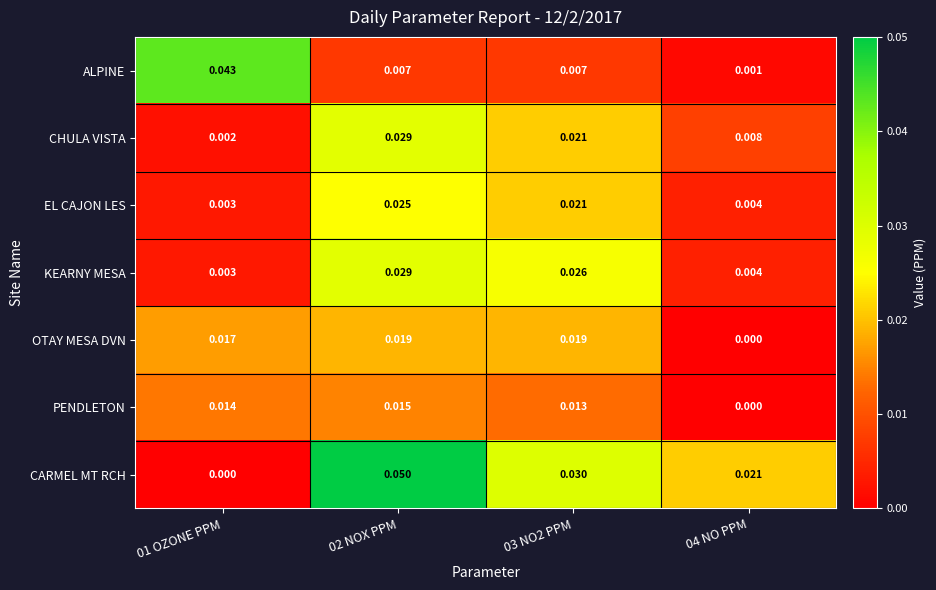

Count the number of data series in this chart.

7